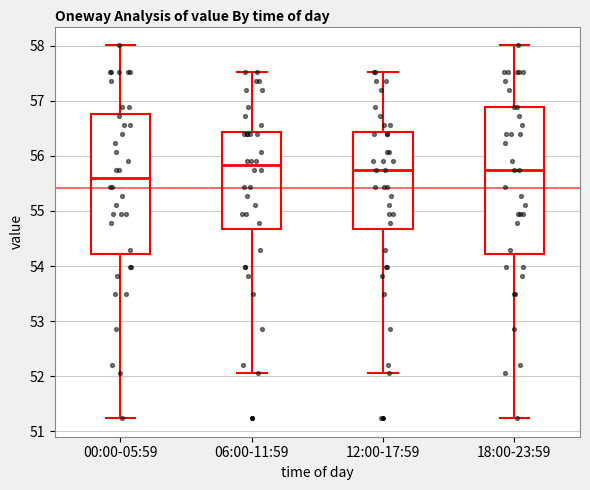

Reading left to right, transcribe this box plot: for each box, give where its median line is, the range the box spans, and where its two whiskers end, as read against the y-axis. The values are not printed on the chart, so give them approximately, as read against the axis.

00:00-05:59: median 55.6, box 54.2 to 56.8, whiskers 51.2 to 58.0
06:00-11:59: median 55.8, box 54.7 to 56.4, whiskers 52.1 to 57.5
12:00-17:59: median 55.8, box 54.7 to 56.4, whiskers 52.1 to 57.5
18:00-23:59: median 55.8, box 54.2 to 56.9, whiskers 51.2 to 58.0